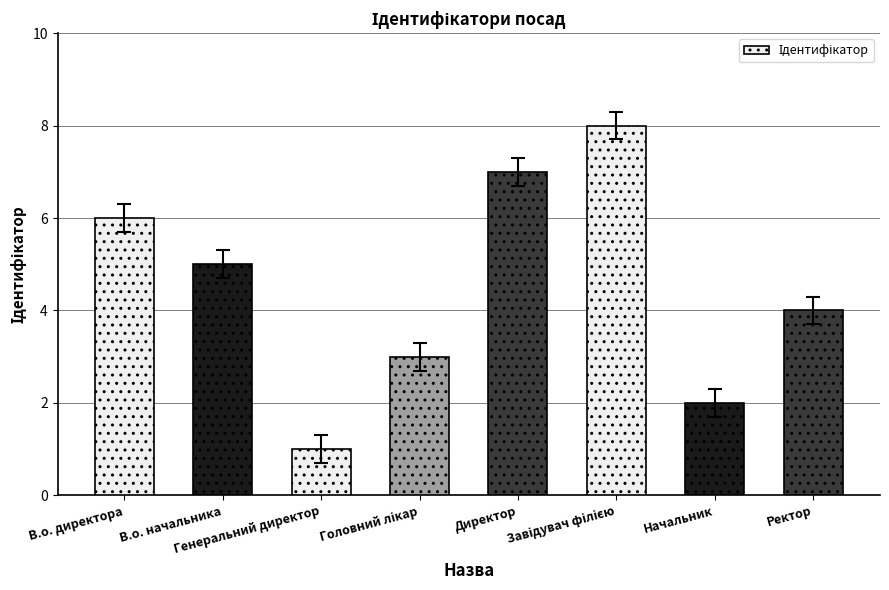

Are the bars grouped side by side (vs. stacked)?

No